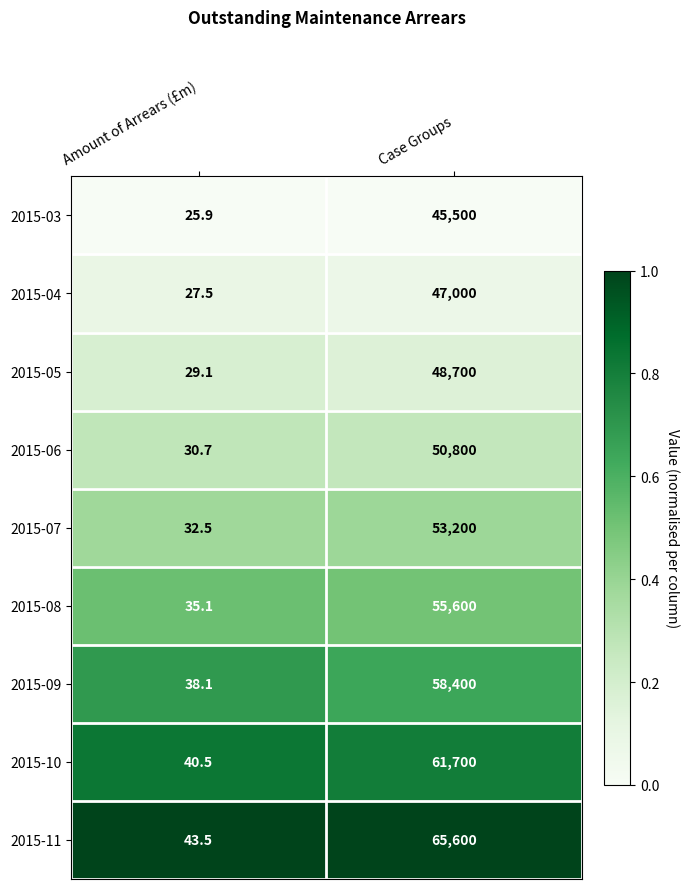

True or false: 2015-09 has a value of 13.6 at Amount of Arrears (£m).

False